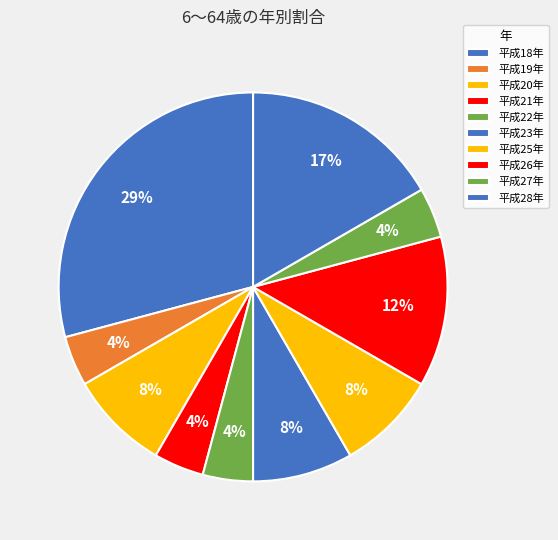

How many segments does this pie chart have?

10